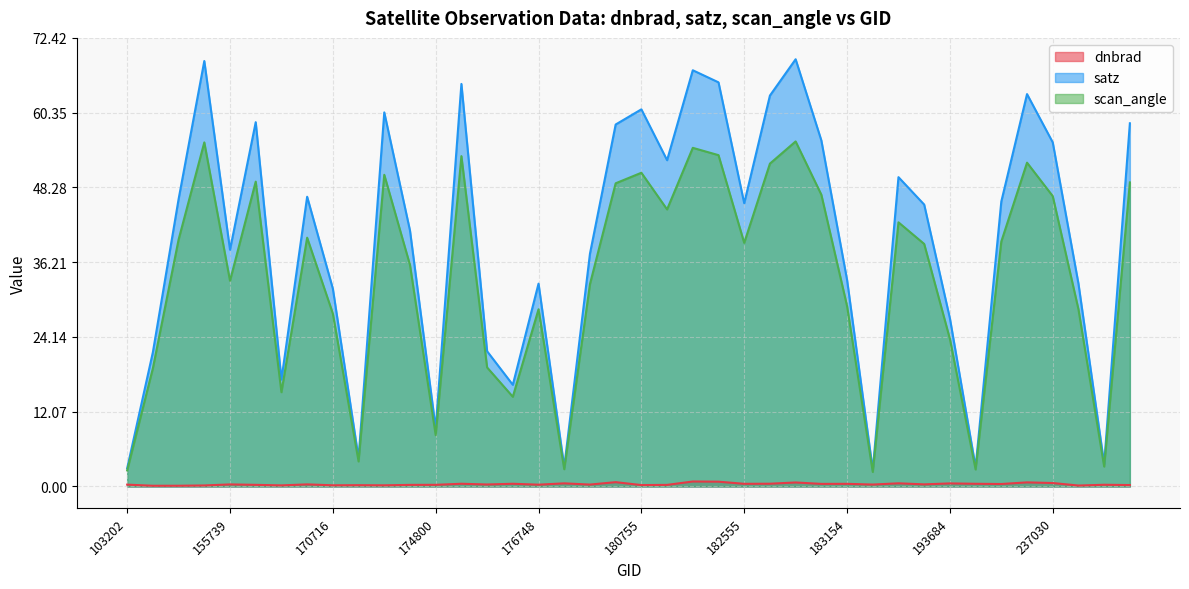

What value does the scan_angle series have at 237224?

28.6